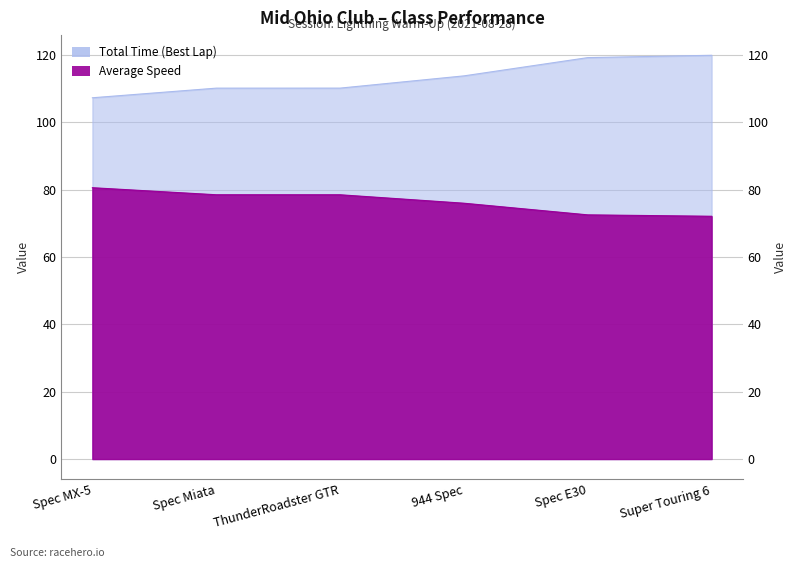

At how many categories does at least one series exceed 97?

6